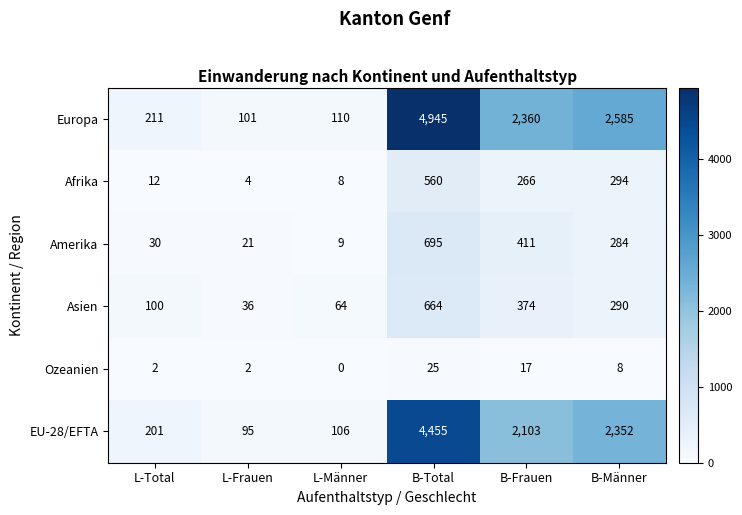

What is the difference between the second highest and minimum values in the Afrika series?

290